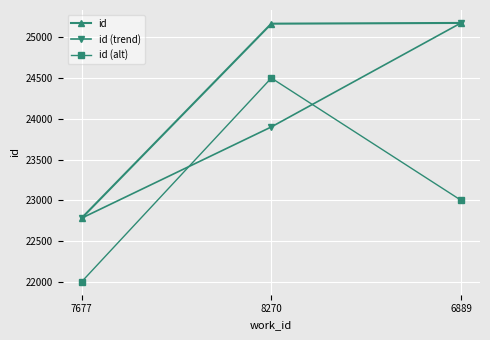

True or false: id has a value of 25167 at 8270.

True